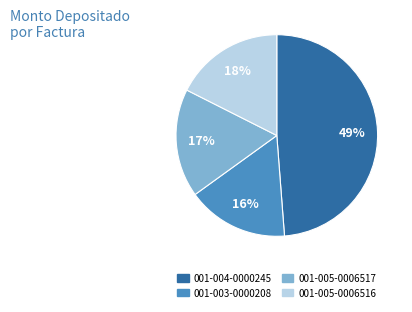

To the nearest percent, what is the difference between the largest and smallest slice percentages?

33%